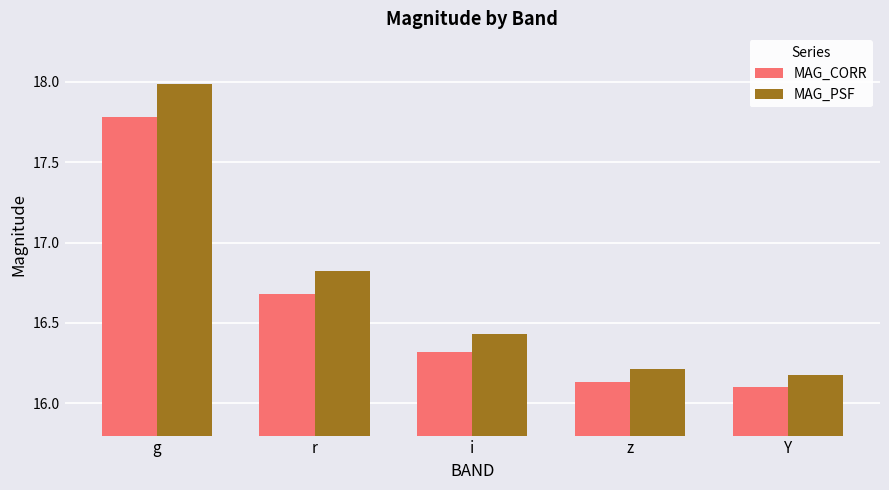

What is the greatest value displayed?

18.0